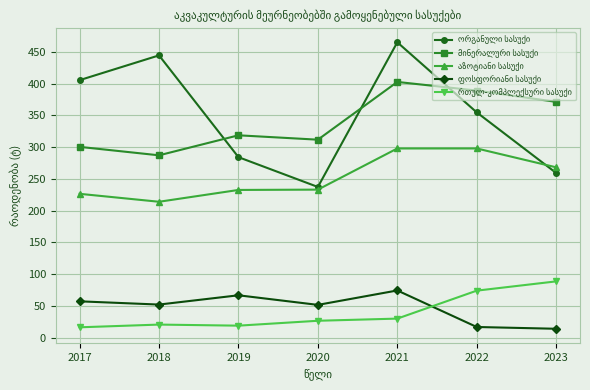

What is the difference between the highest and lowest values at 2023?

357.1